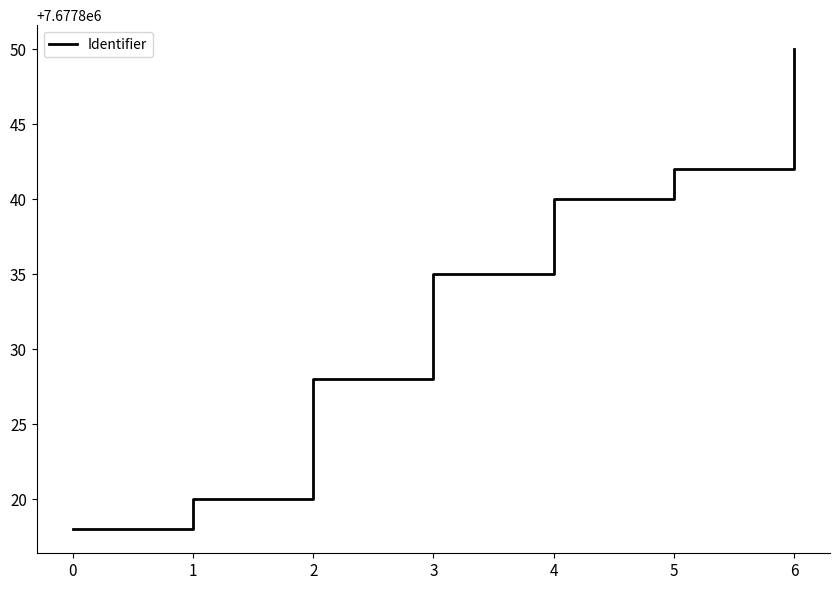

Approximately how many times larger is the value at 5 compared to 4?

1.0